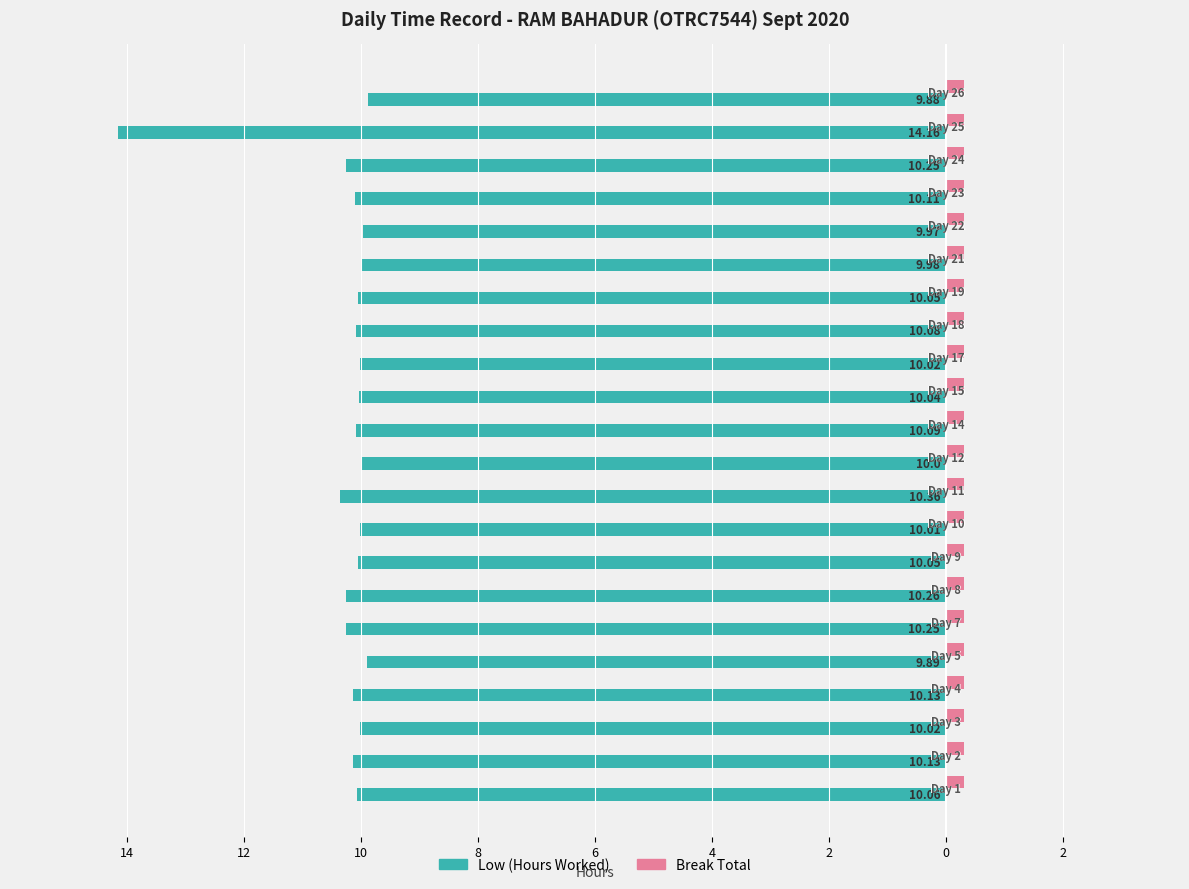

What are all the series names shown in the legend?

Low (Hours Worked), Break Total